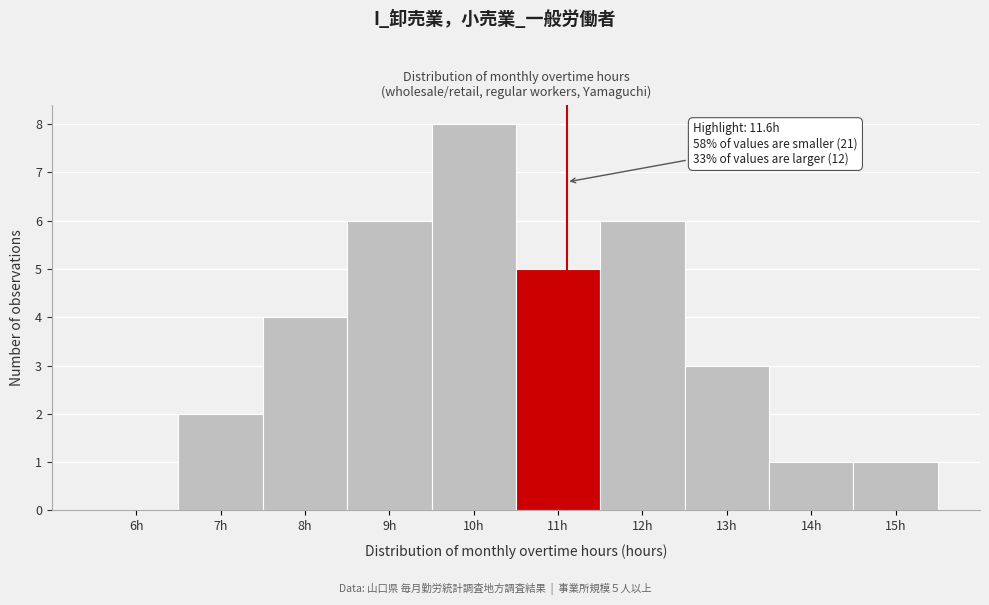

Reading left to right, list all the values displayed in this chart.

6h=0	7h=2	8h=4	9h=6	10h=8	11h=5	12h=6	13h=3	14h=1	15h=1